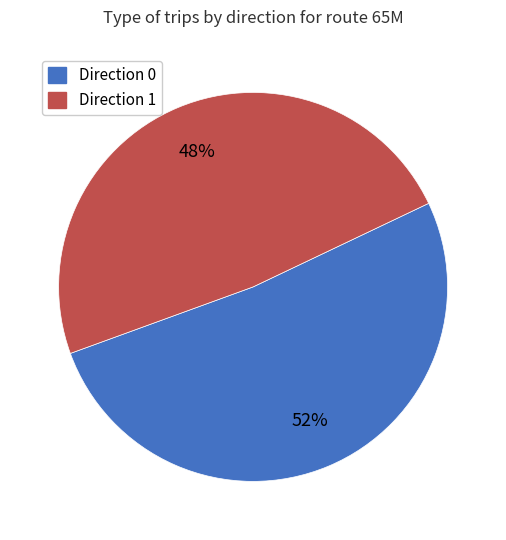

Is the sum of Direction 0 and Direction 1 greater than half?

Yes